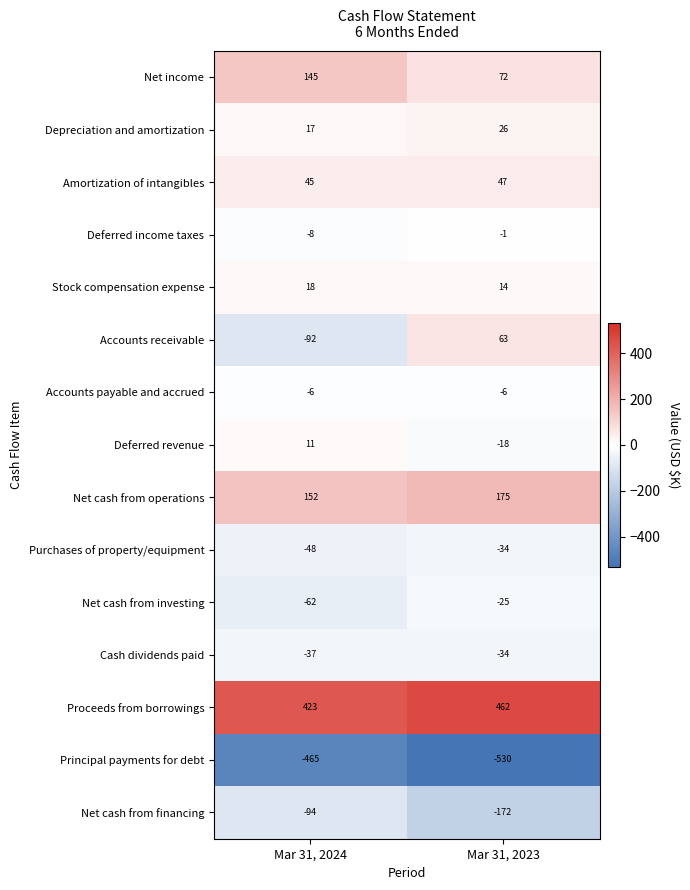

Rank the series at Mar 31, 2024 from lowest to highest value.

Principal payments for debt, Net cash from financing, Accounts receivable, Net cash from investing, Purchases of property/equipment, Cash dividends paid, Deferred income taxes, Accounts payable and accrued, Deferred revenue, Depreciation and amortization, Stock compensation expense, Amortization of intangibles, Net income, Net cash from operations, Proceeds from borrowings